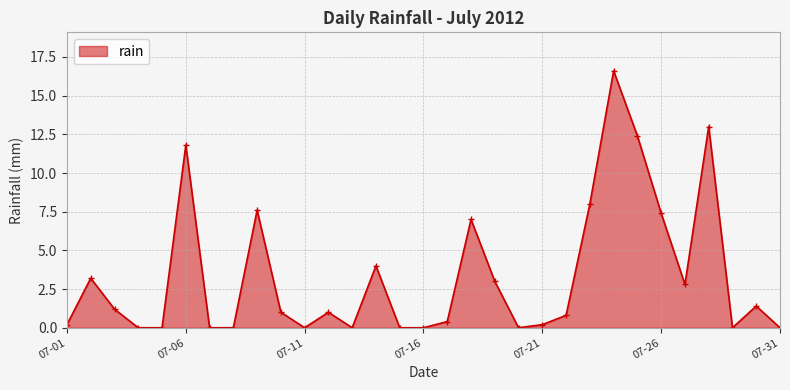

Reading left to right, what are all the values shown in this chart?

0.2	3.2	1.2	0.0	0.0	11.8	0.0	0.0	7.6	1.0	0.0	1.0	0.0	4.0	0.0	0.0	0.4	7.0	3.0	0.0	0.2	0.8	8.0	16.6	12.4	7.4	2.8	13.0	0.0	1.4	0.0